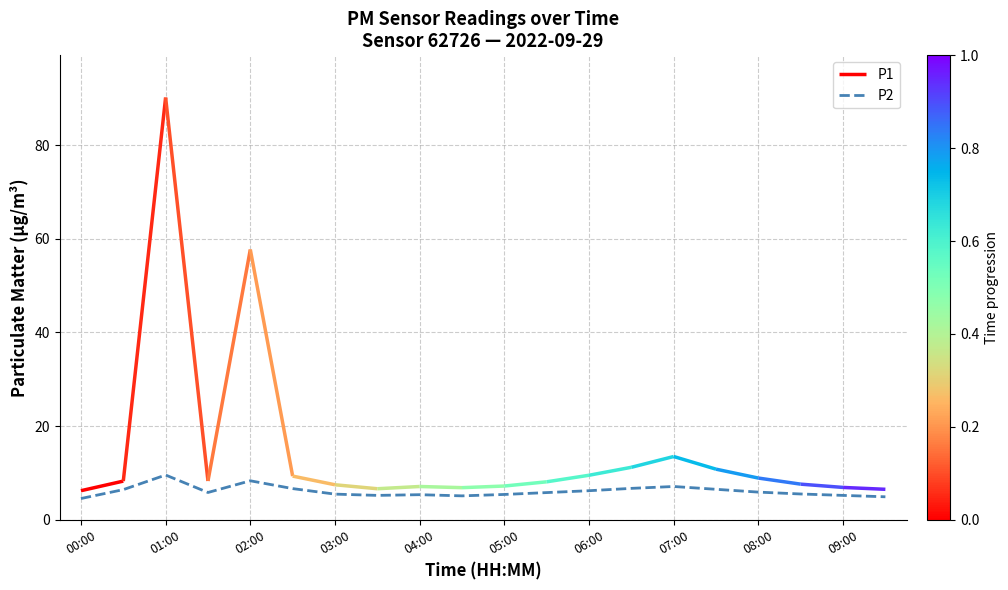

What is the highest value of the P2 series?

9.6